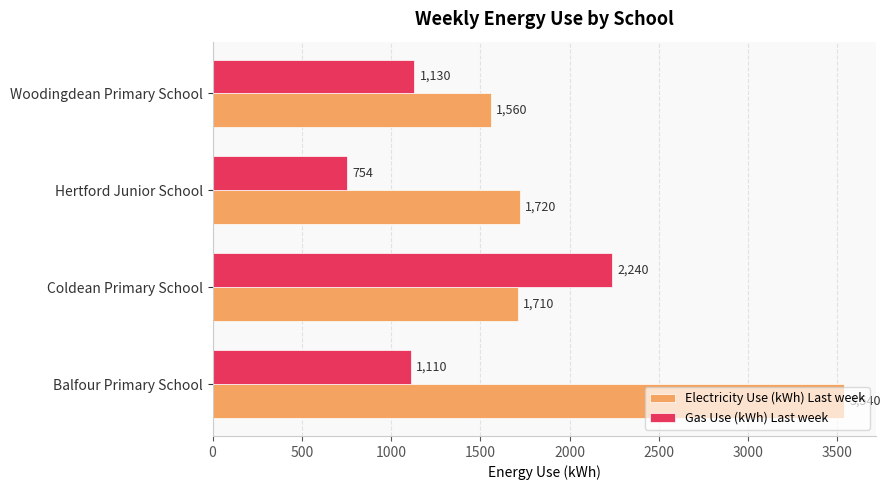

At which label is Electricity Use (kWh) Last week closest to 2550?

Hertford Junior School